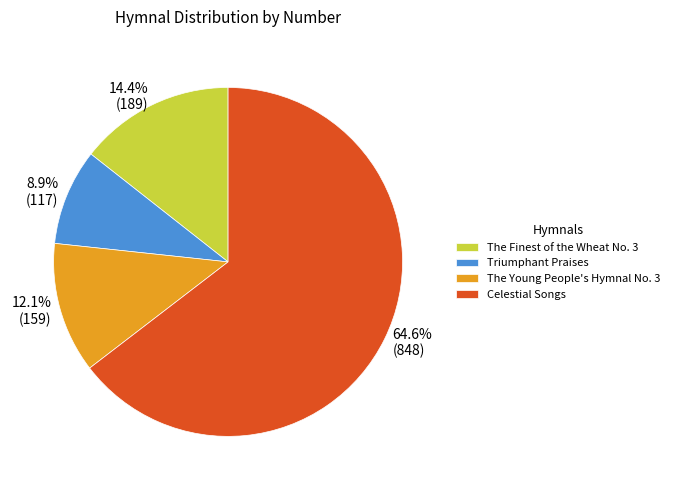

Does any single category account for the majority?

Yes